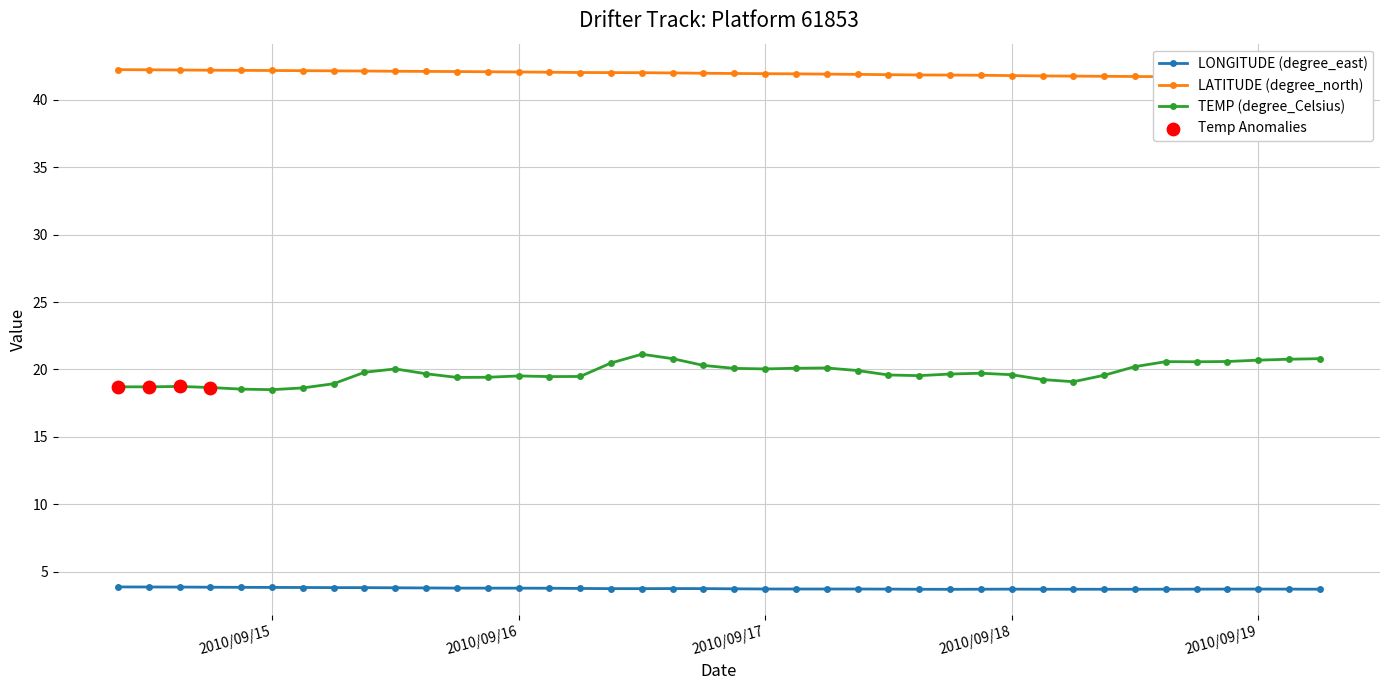

Which series contains the lowest Y value?

LONGITUDE (degree_east)